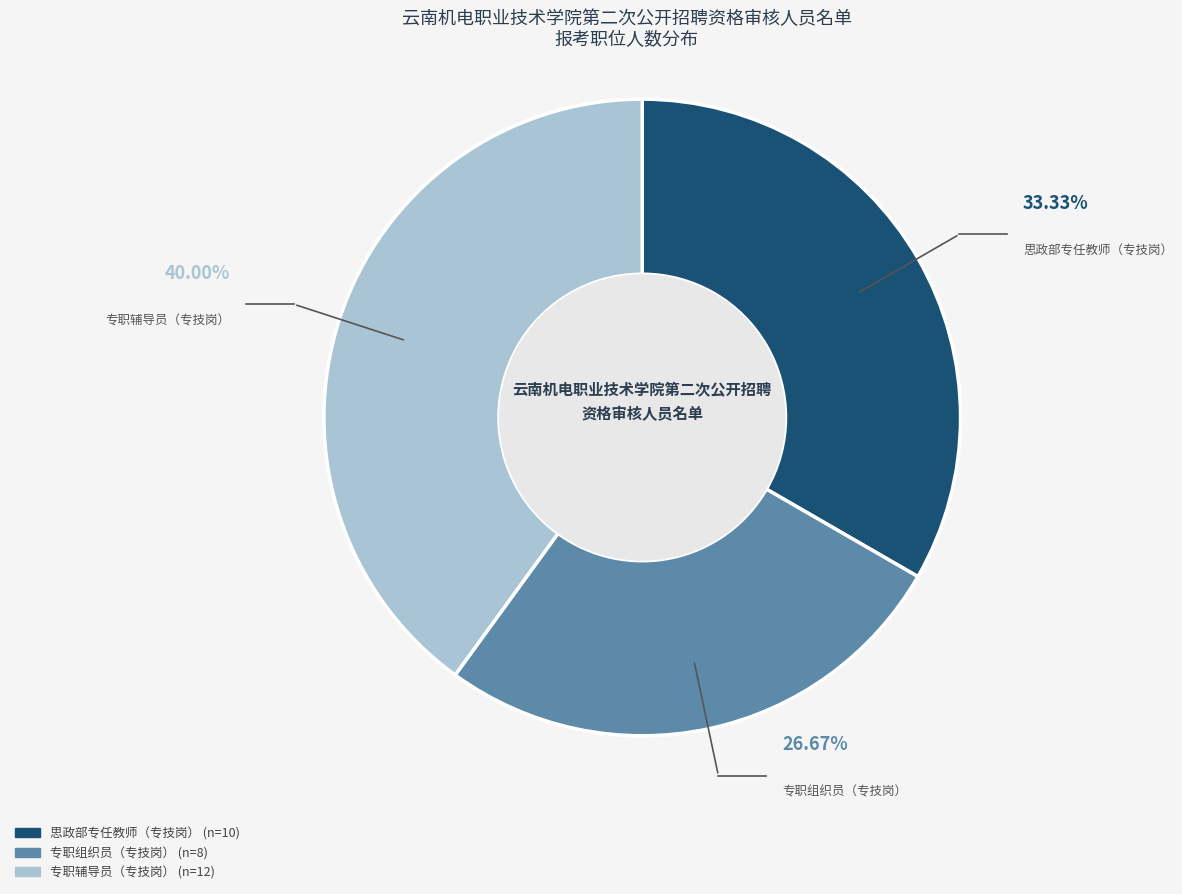

The 专职辅导员（专技岗） slice represents 31% of the pie. True or false?

False